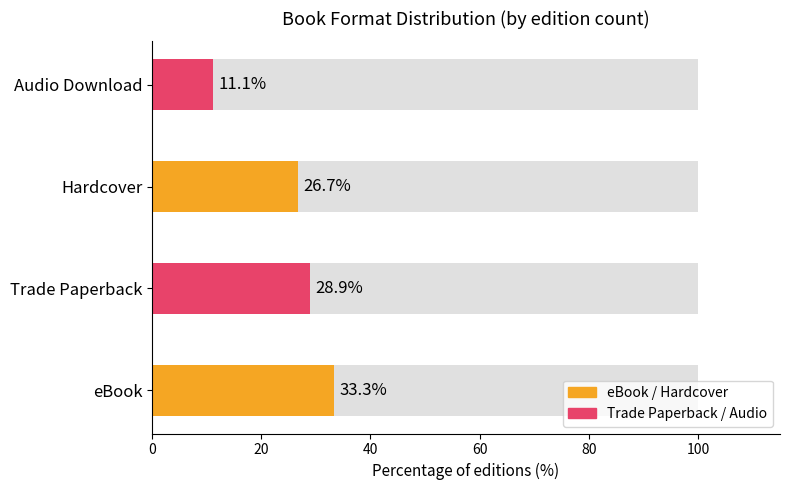

Which label corresponds to the largest value in the chart?

eBook